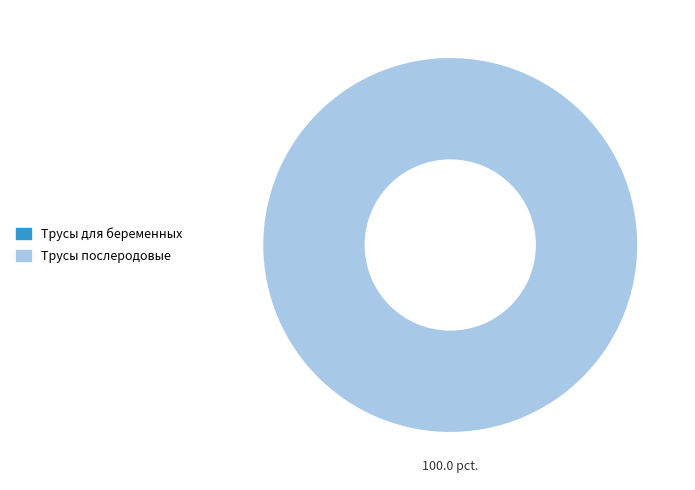

To the nearest percent, what is the average slice percentage?

50%